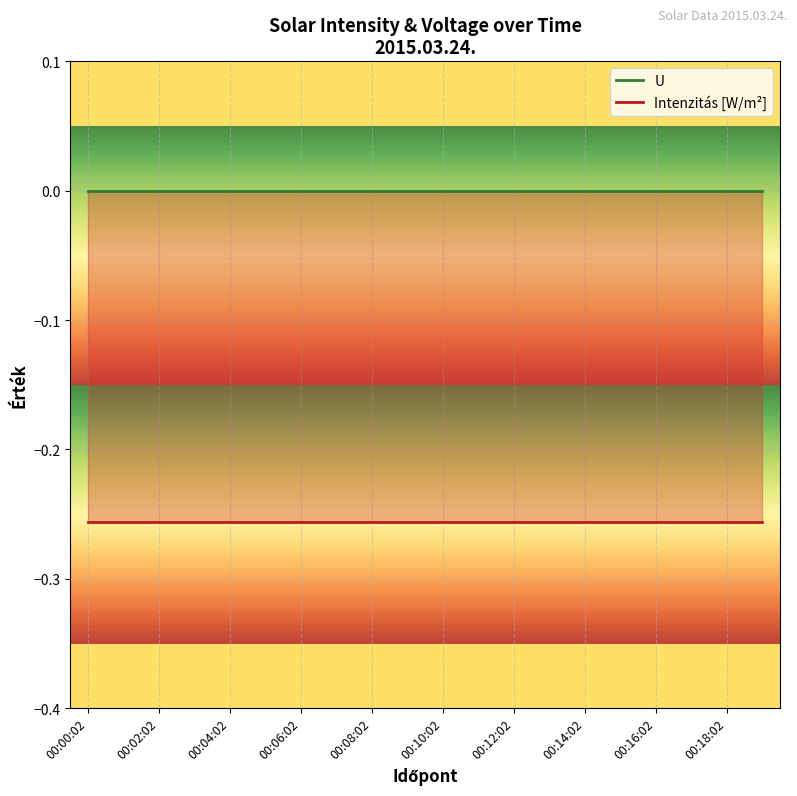

The Intenzitás [W/m²] series shows 0.1 at 00:00:02. True or false?

False